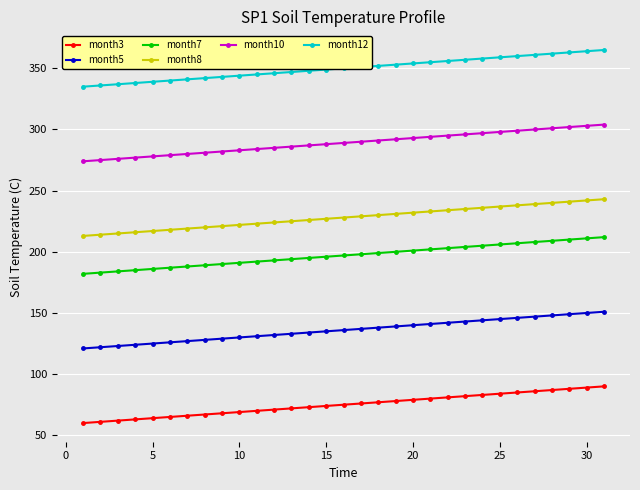

True or false: month12 and month3 cross at least once.

False